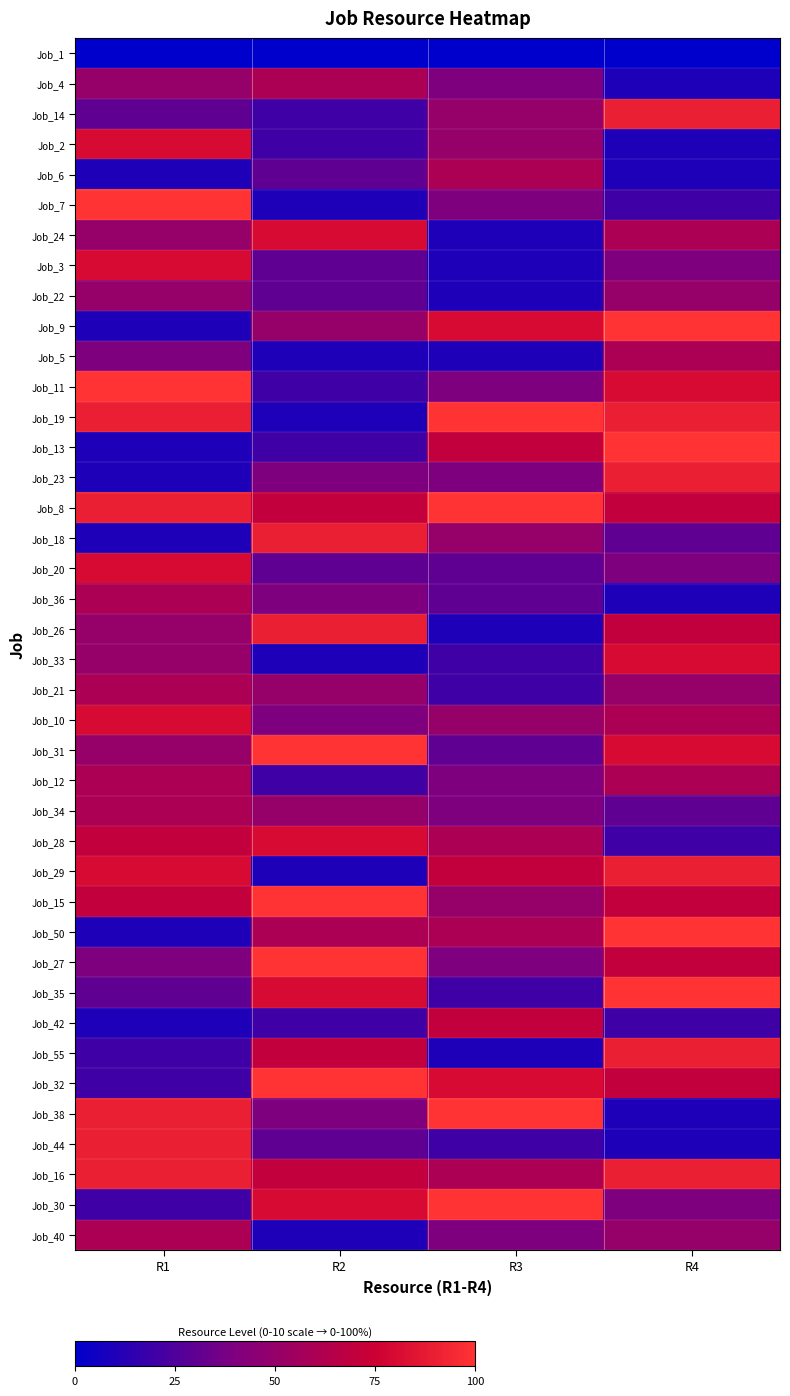

What is the maximum value shown in the chart?

100